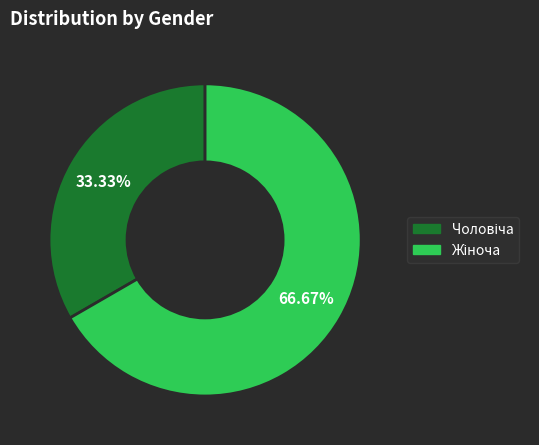

Is there a majority slice in this chart?

Yes